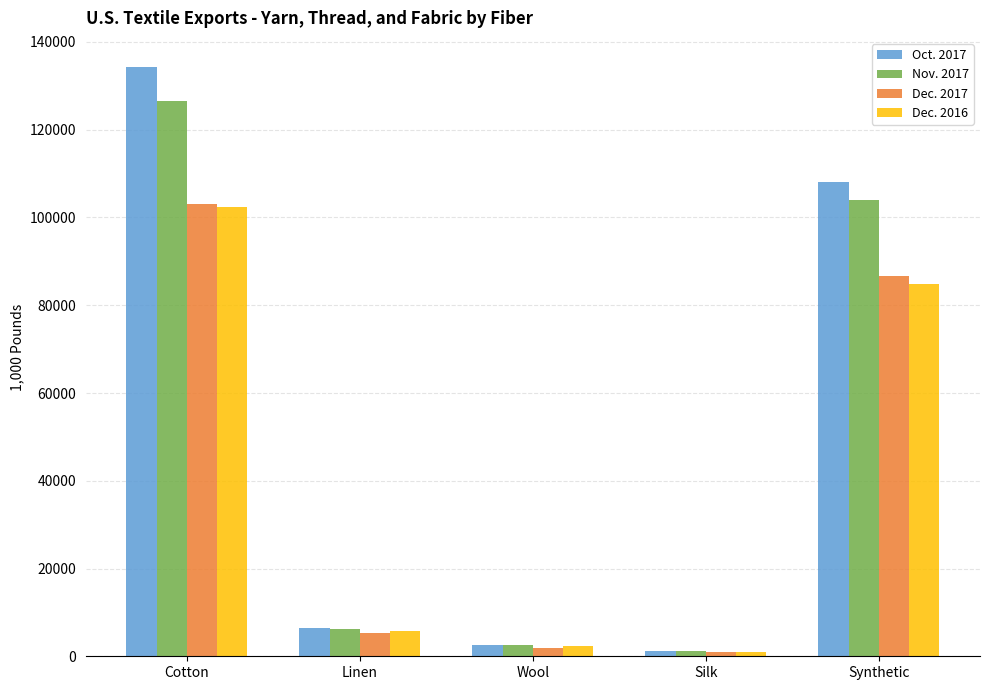

Where does the Oct. 2017 series first go above 6394?

Cotton